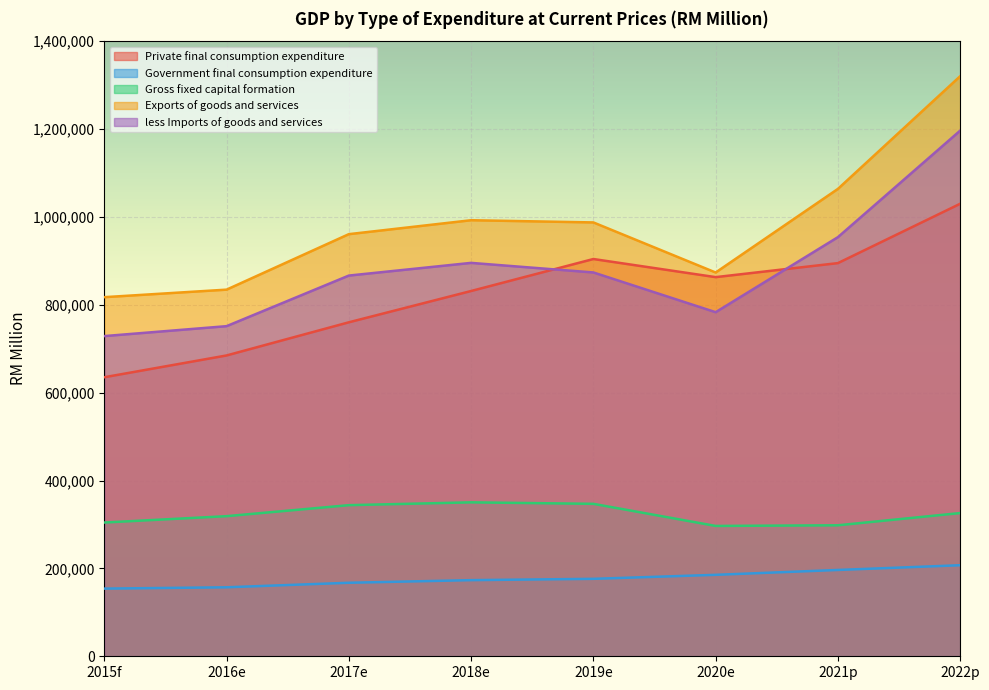

True or false: Government final consumption expenditure has a value of 176281 at 2019e.

True